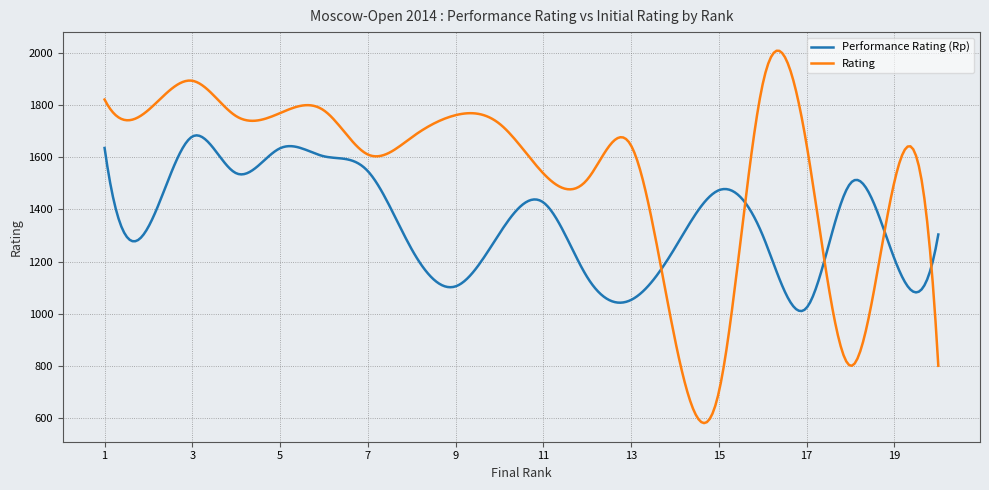

What is the minimum value for Performance Rating (Rp)?

1010.2